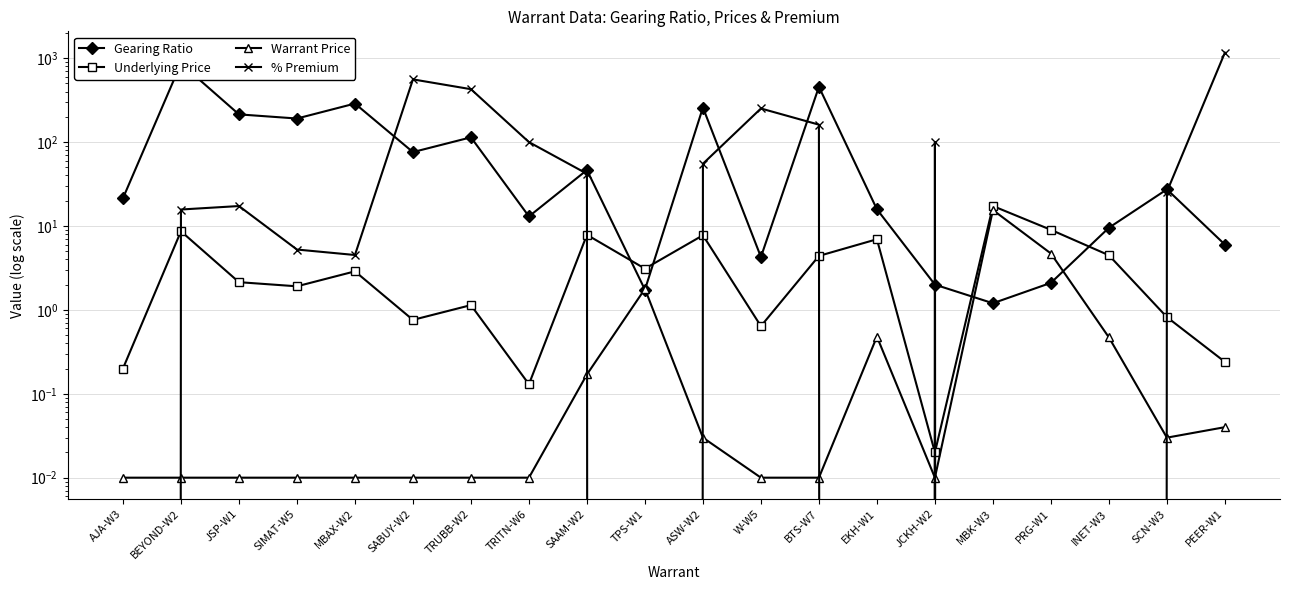

Reading right to left, transcribe all the data shown in this chart.

Gearing Ratio: PEER-W1=6.0	SCN-W3=27.3	INET-W3=9.5	PRG-W1=2.1	MBK-W3=1.2	JCKH-W2=2.0	EKH-W1=15.8	BTS-W7=455.8	W-W5=4.3	ASW-W2=258.3	TPS-W1=1.7	SAAM-W2=46.4	TRITN-W6=13.0	TRUBB-W2=114.0	SABUY-W2=76.0	MBAX-W2=288.0	SIMAT-W5=191.0	JSP-W1=214.0	BEYOND-W2=865.0	AJA-W3=21.4
Underlying Price: PEER-W1=0.2	SCN-W3=0.8	INET-W3=4.5	PRG-W1=9.0	MBK-W3=17.3	JCKH-W2=0.0	EKH-W1=7.0	BTS-W7=4.4	W-W5=0.6	ASW-W2=7.8	TPS-W1=3.1	SAAM-W2=7.8	TRITN-W6=0.1	TRUBB-W2=1.1	SABUY-W2=0.8	MBAX-W2=2.9	SIMAT-W5=1.9	JSP-W1=2.1	BEYOND-W2=8.7	AJA-W3=0.2
Warrant Price: PEER-W1=0.0	SCN-W3=0.0	INET-W3=0.5	PRG-W1=4.7	MBK-W3=15.5	JCKH-W2=0.0	EKH-W1=0.5	BTS-W7=0.0	W-W5=0.0	ASW-W2=0.0	TPS-W1=1.8	SAAM-W2=0.2	TRITN-W6=0.0	TRUBB-W2=0.0	SABUY-W2=0.0	MBAX-W2=0.0	SIMAT-W5=0.0	JSP-W1=0.0	BEYOND-W2=0.0	AJA-W3=0.0
% Premium: PEER-W1=1166.7	SCN-W3=25.6	INET-W3=-0.2	PRG-W1=-1.6	MBK-W3=-0.6	JCKH-W2=100.0	EKH-W1=-10.7	BTS-W7=161.4	W-W5=251.6	ASW-W2=55.2	TPS-W1=-3.9	SAAM-W2=42.0	TRITN-W6=100.0	TRUBB-W2=427.2	SABUY-W2=559.2	MBAX-W2=4.5	SIMAT-W5=5.2	JSP-W1=17.3	BEYOND-W2=15.7	AJA-W3=-2.3